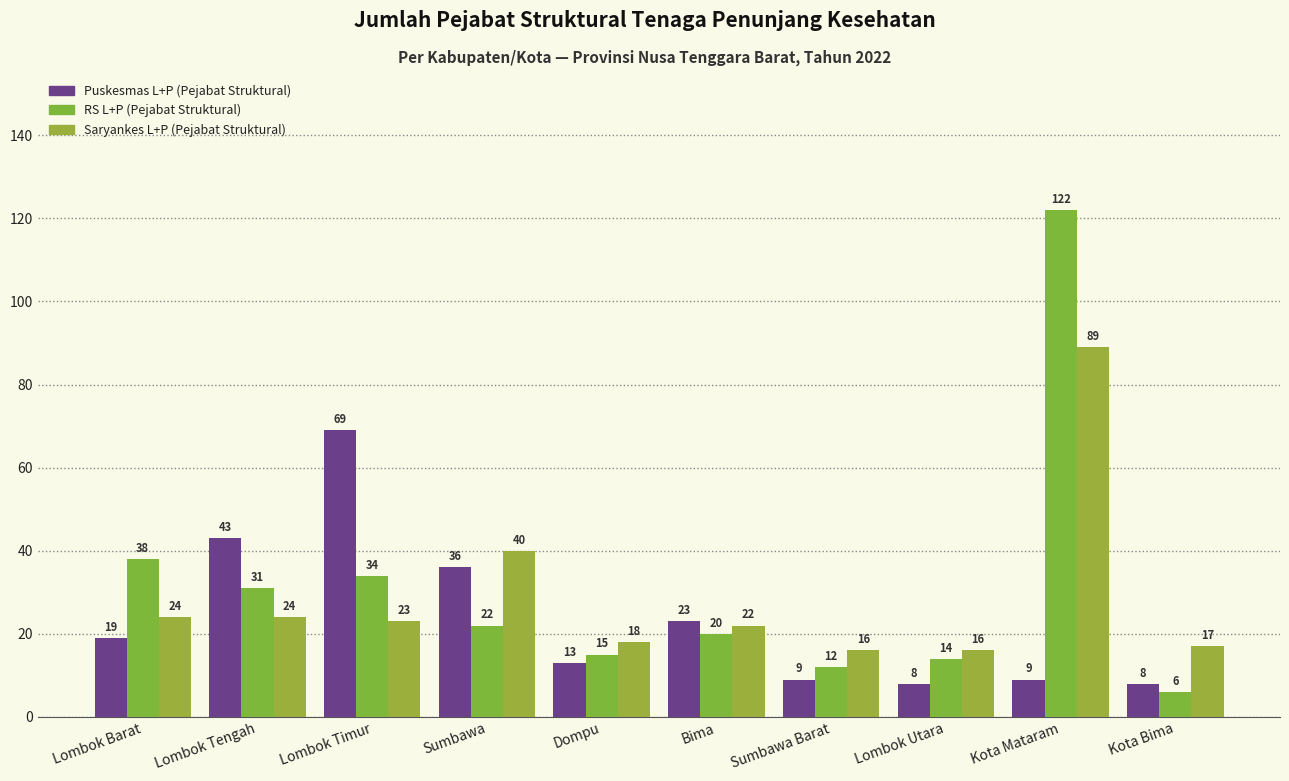

What are all the series names shown in the legend?

Puskesmas L+P (Pejabat Struktural), RS L+P (Pejabat Struktural), Saryankes L+P (Pejabat Struktural)